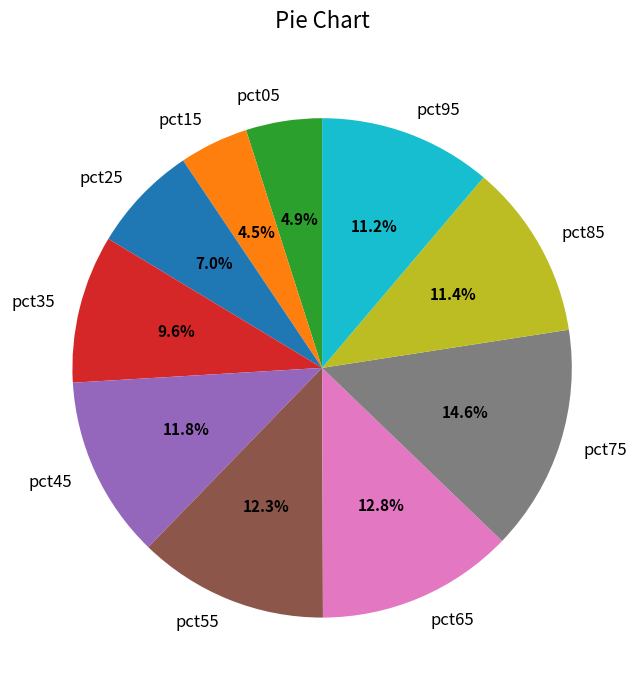

Is pct05 the majority of the pie?

No